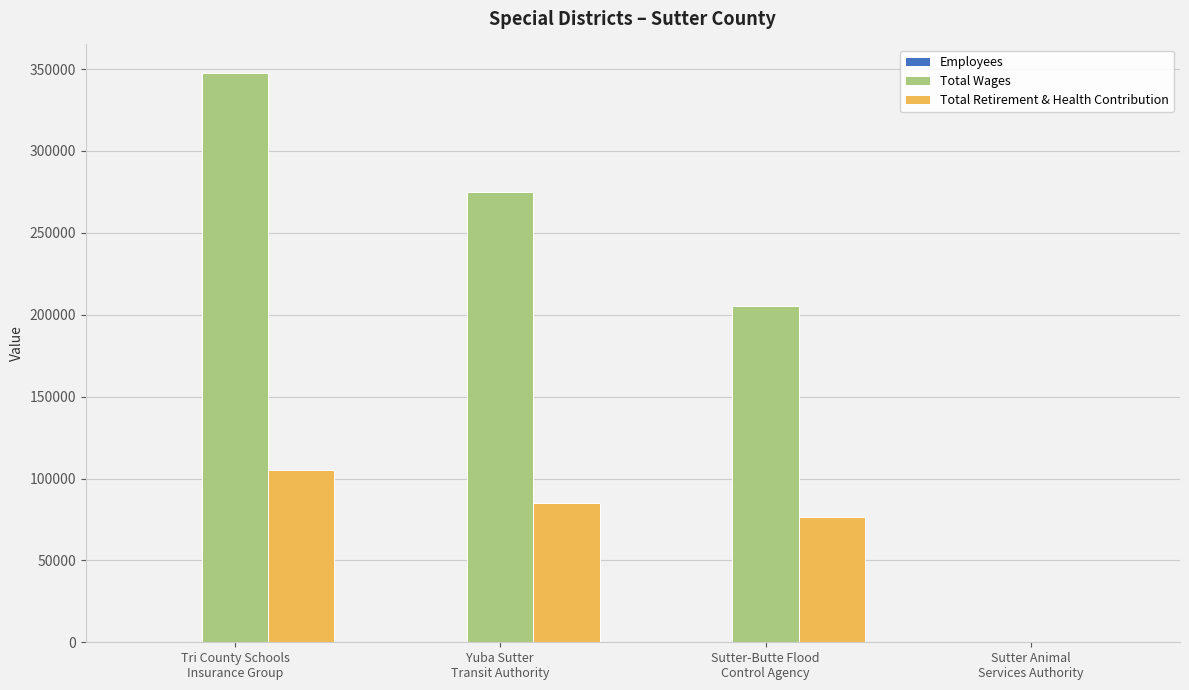

What is the highest value of the Total Retirement & Health Contribution series?

105152